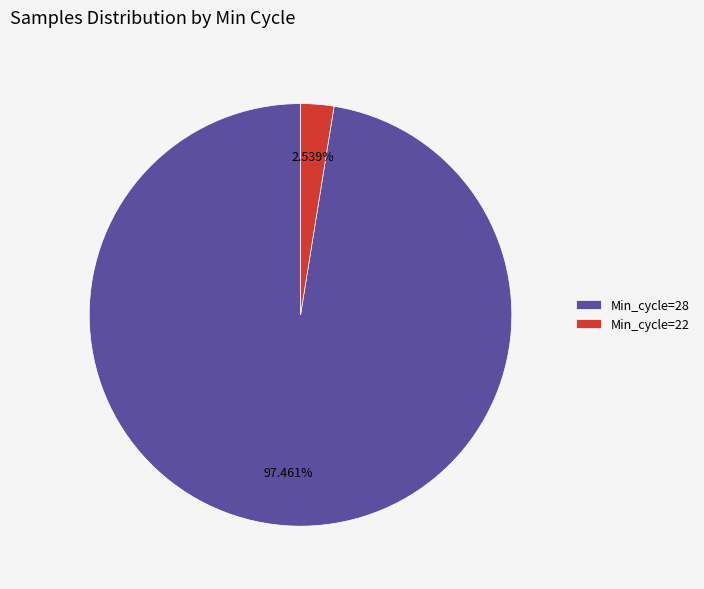

Combined, do Min_cycle=28 and Min_cycle=22 account for over 50%?

Yes